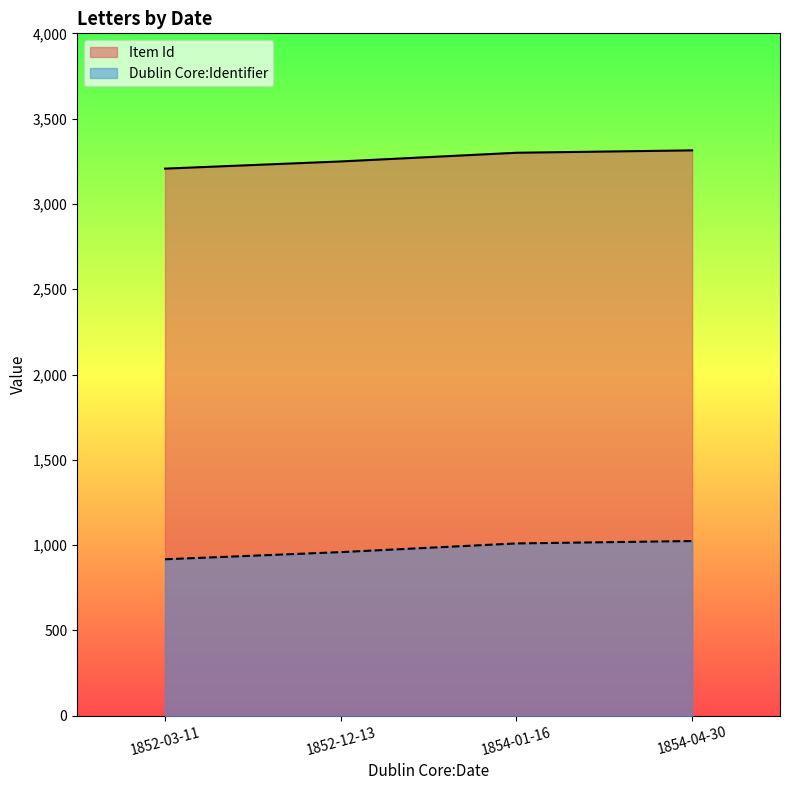

True or false: Dublin Core:Identifier and Item Id intersect in this chart.

False